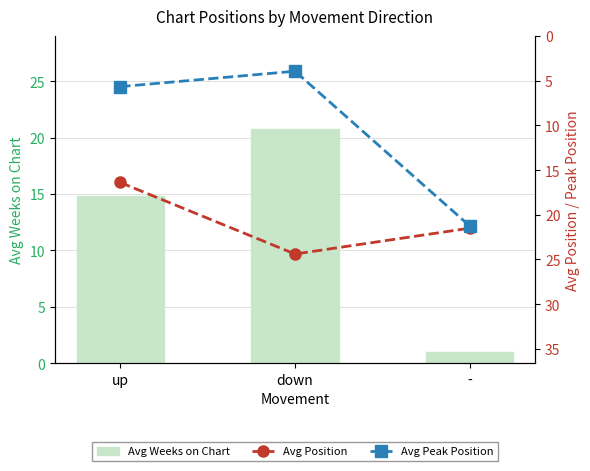

Where is Avg Weeks on Chart nearest to the value 10?

up